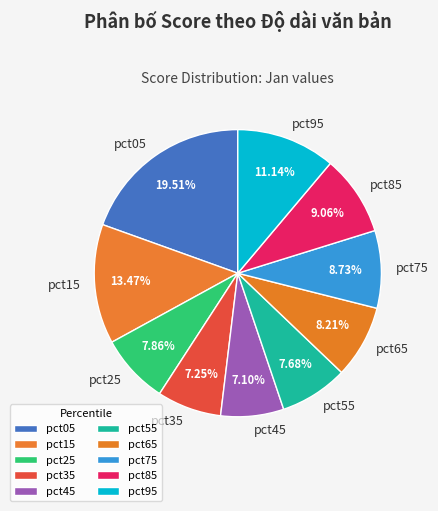

To the nearest percent, what is the difference between the largest and smallest slice percentages?

12%